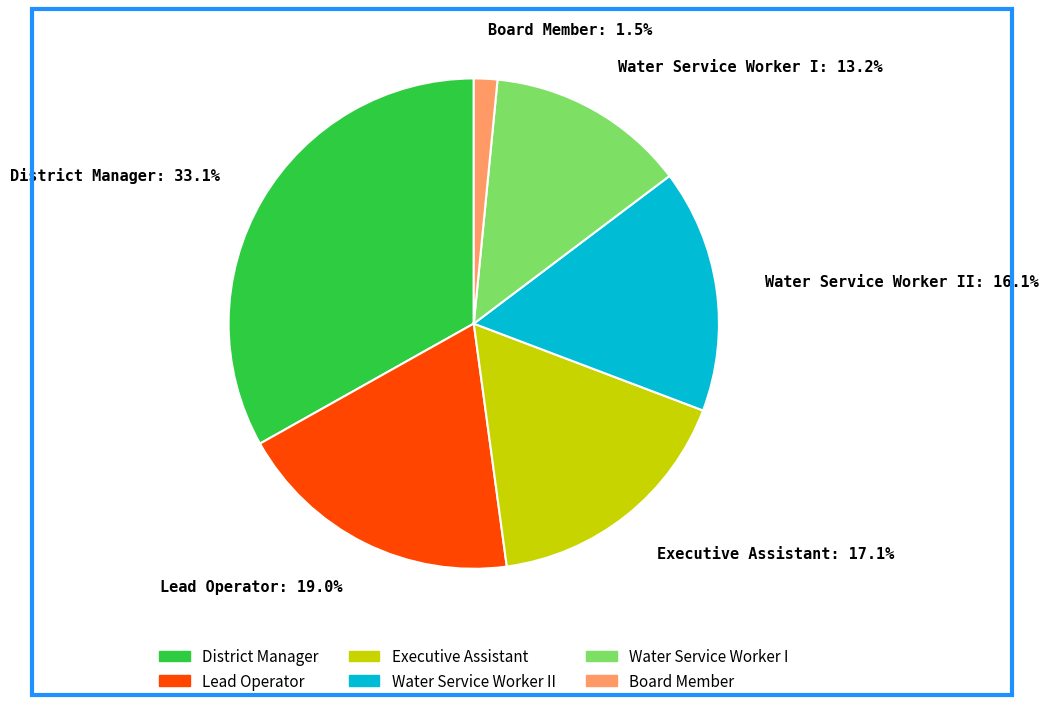

Which slice is the largest?

District Manager: 33.1%